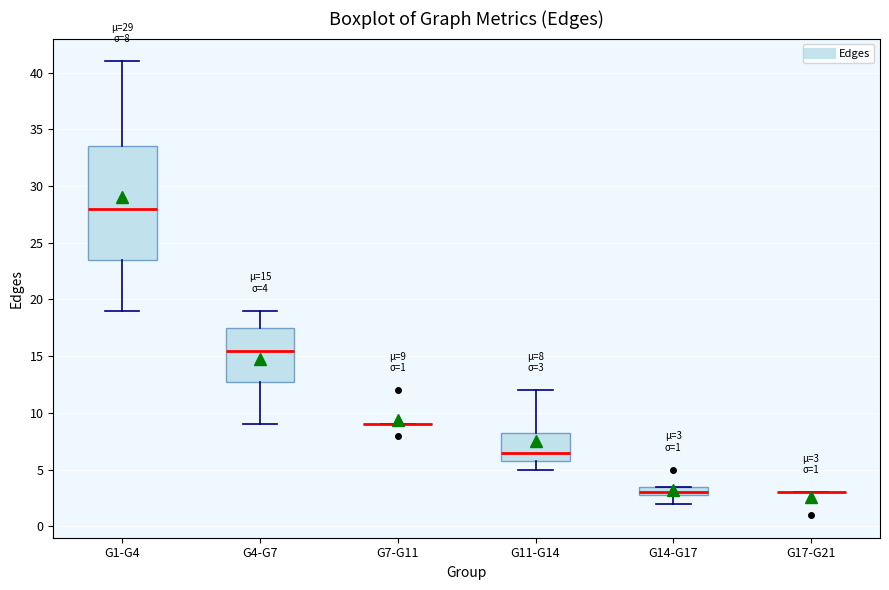

Which box is the tallest, from its lower edge to its upper edge?

G1-G4